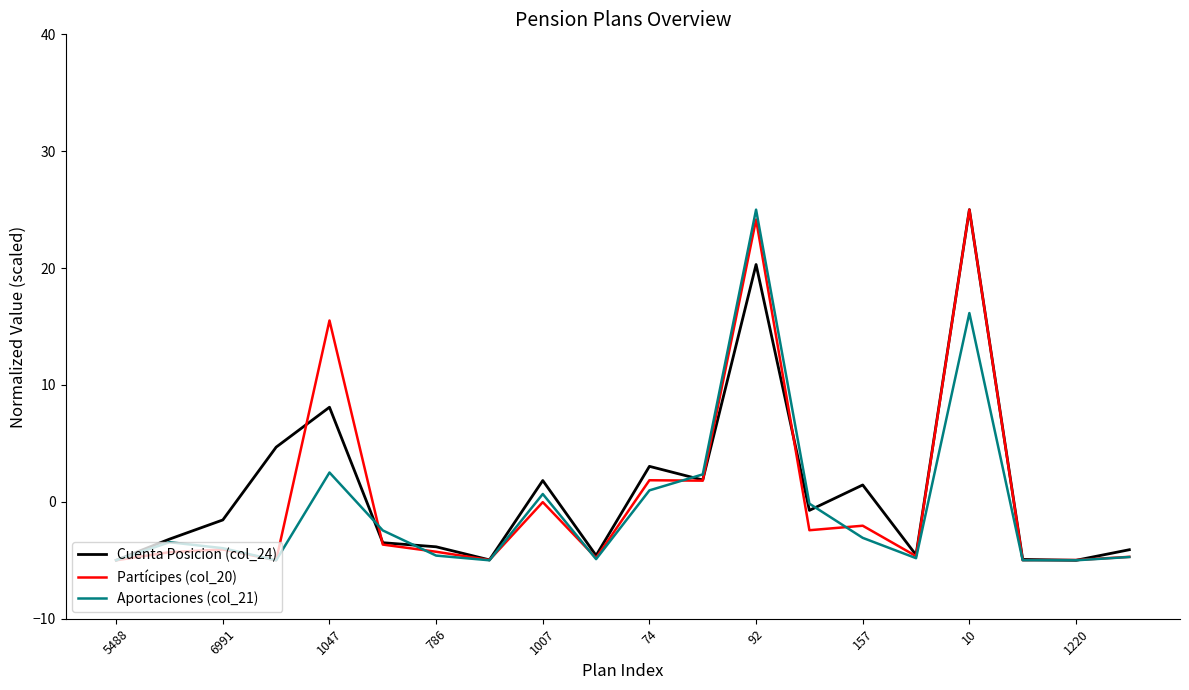

What is the maximum value shown in the chart?

25.0